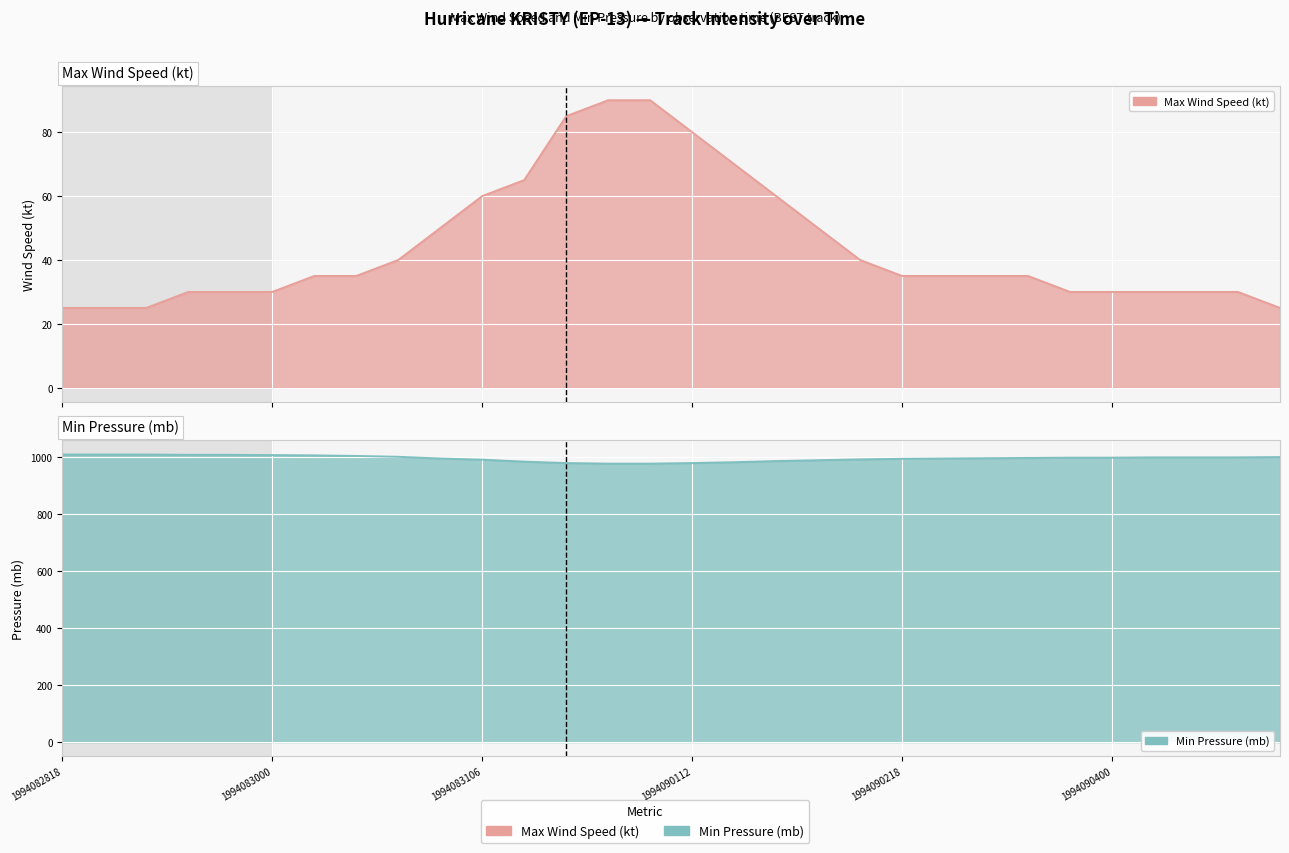

Where is Min Pressure (mb) nearest to the value 994?

1994090212